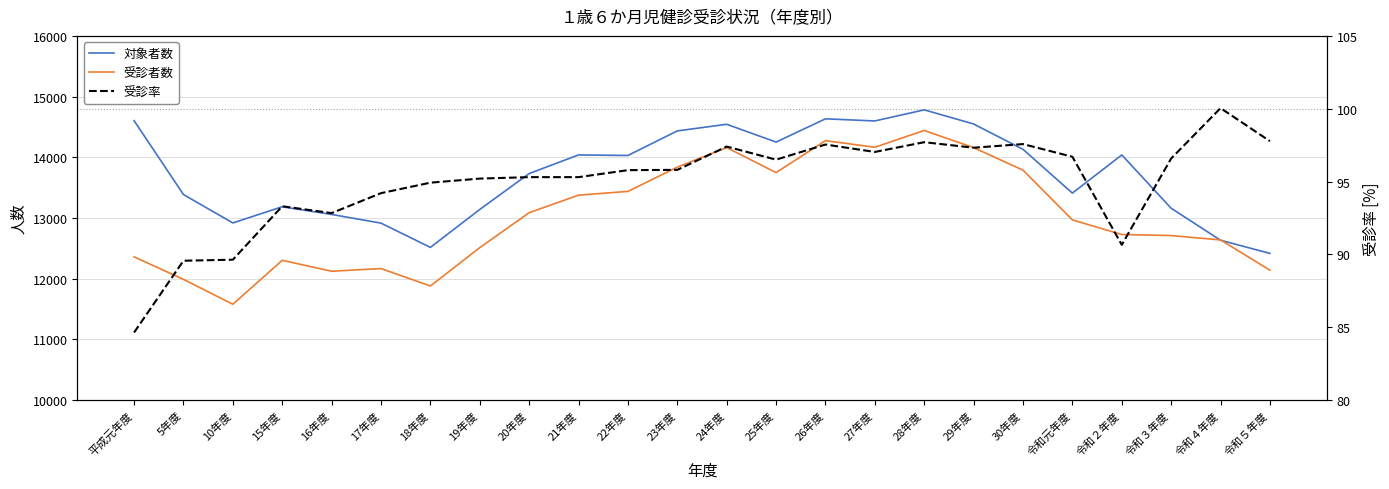

What is the label of the 12th point from the right?

24年度